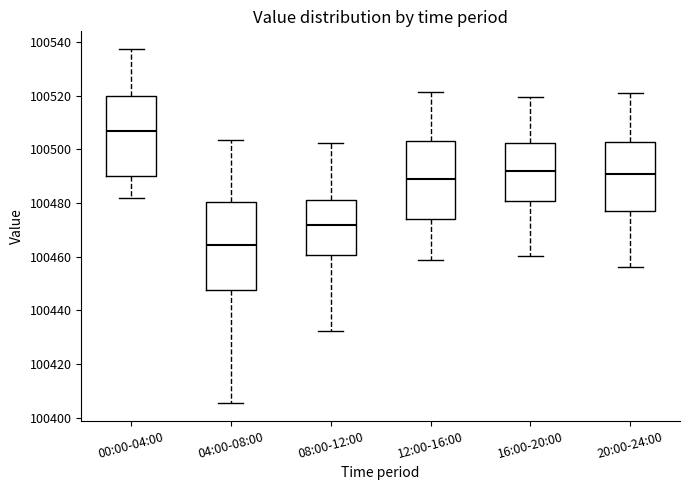

Where does the upper whisker of the box for 20:00-24:00 end on the y-axis? The values are not printed on the chart, so give them approximately, as read against the axis.

100522